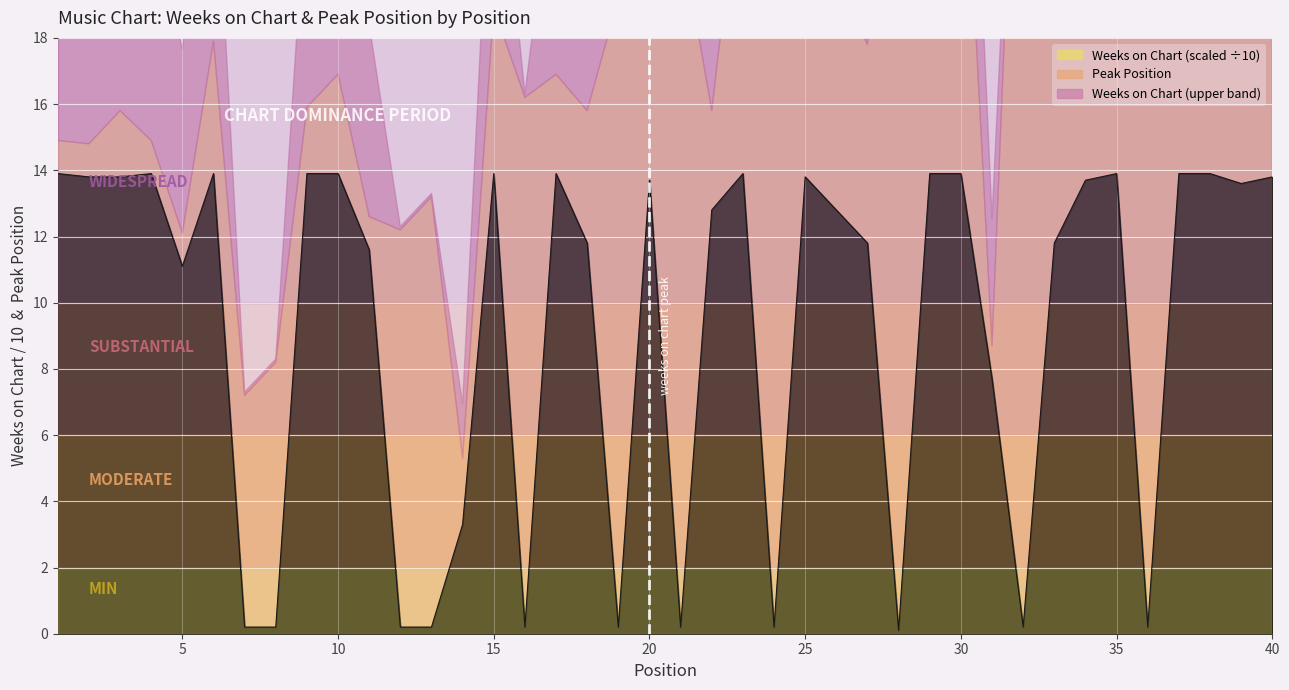

Rank the categories by value from highest to lowest.

1, 4, 6, 9, 10, 15, 17, 23, 29, 30, 35, 37, 38, 2, 3, 25, 40, 20, 34, 39, 22, 26, 18, 27, 33, 11, 5, 31, 14, 7, 8, 12, 13, 16, 19, 21, 24, 32, 36, 28